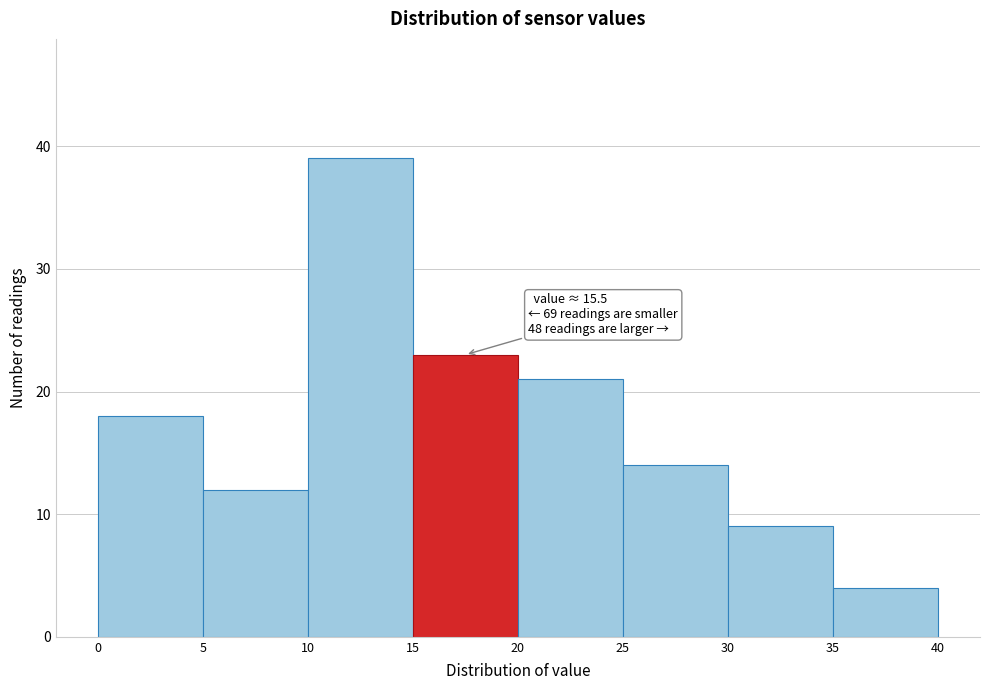

Over which range of the x-axis is the bar tallest?

10 to 15